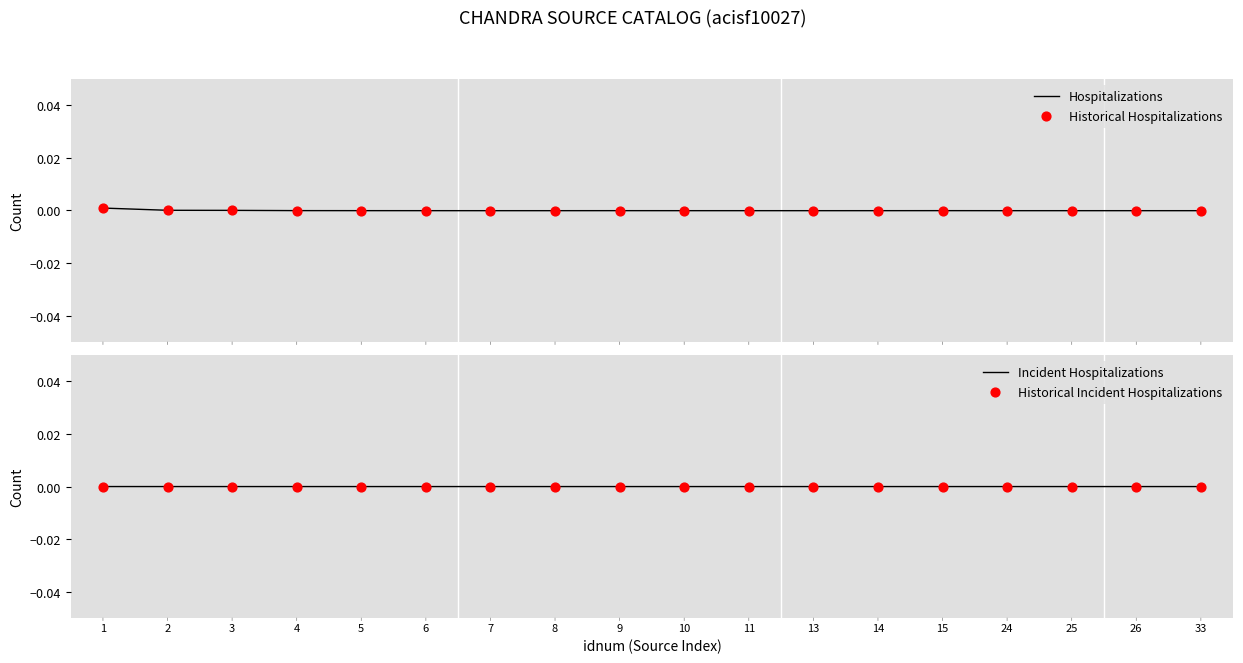

Which series has the largest Y range (max minus min)?

Hospitalizations